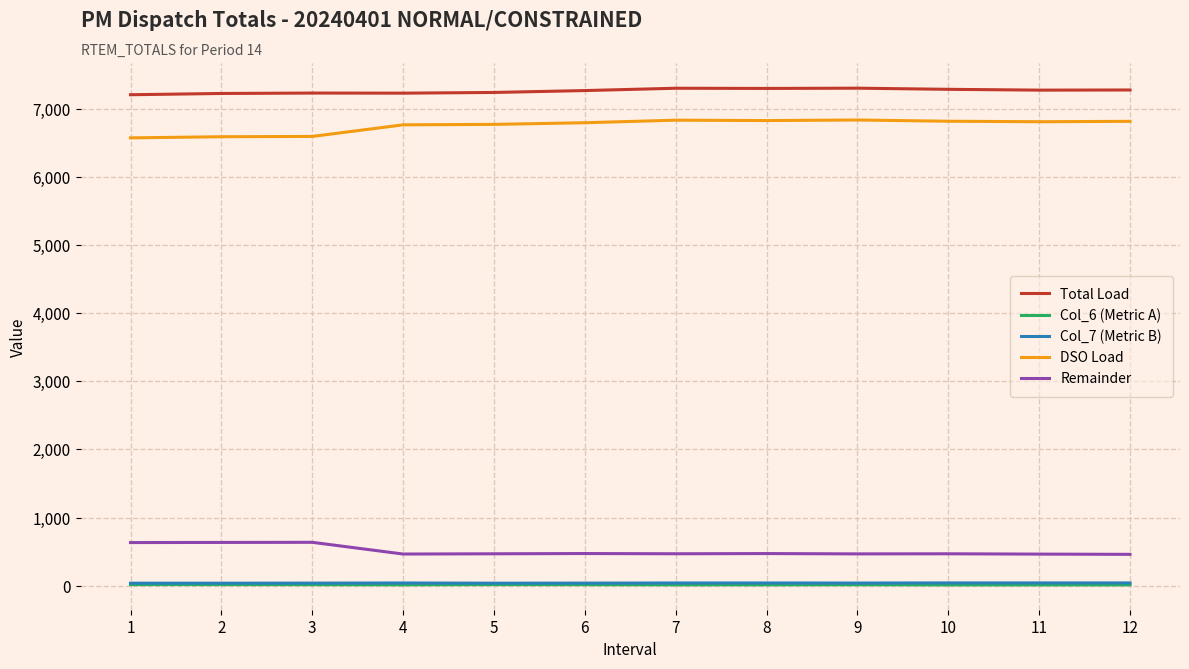

The value of DSO Load at 1 is 6574.9. True or false?

True